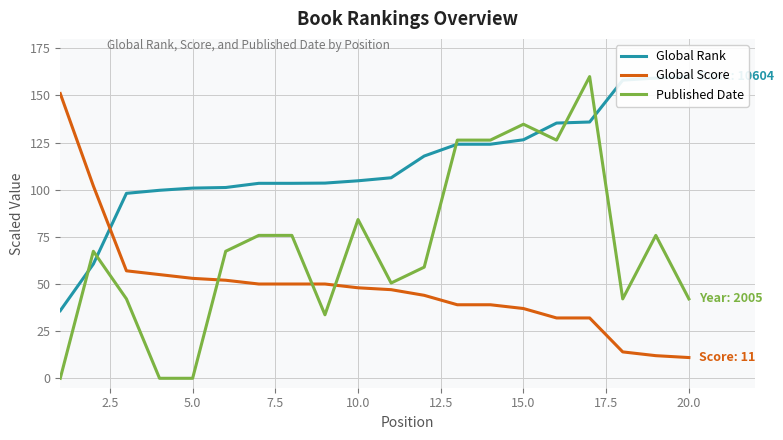

What is the highest value of the Published Date series?

160.0